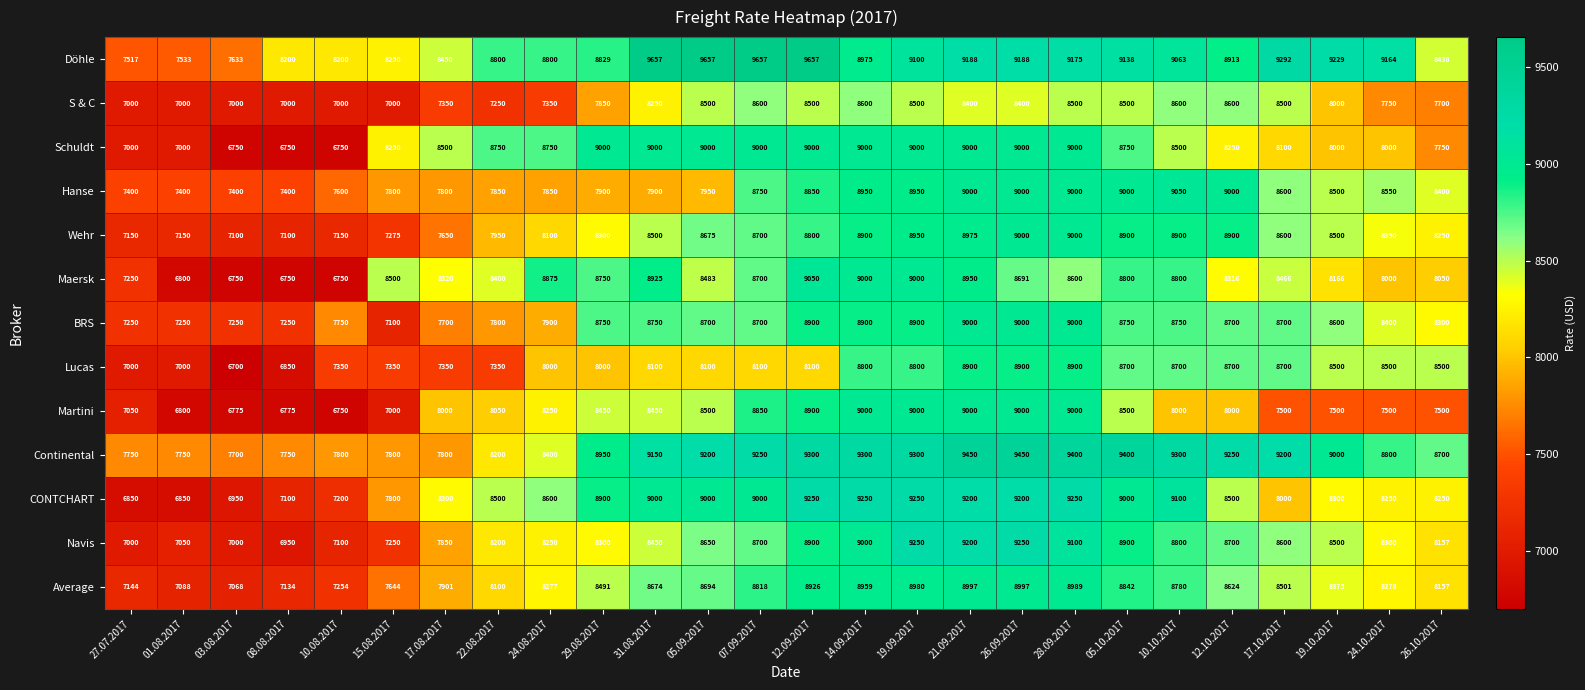

Where is Hanse nearest to the value 8225?

26.10.2017